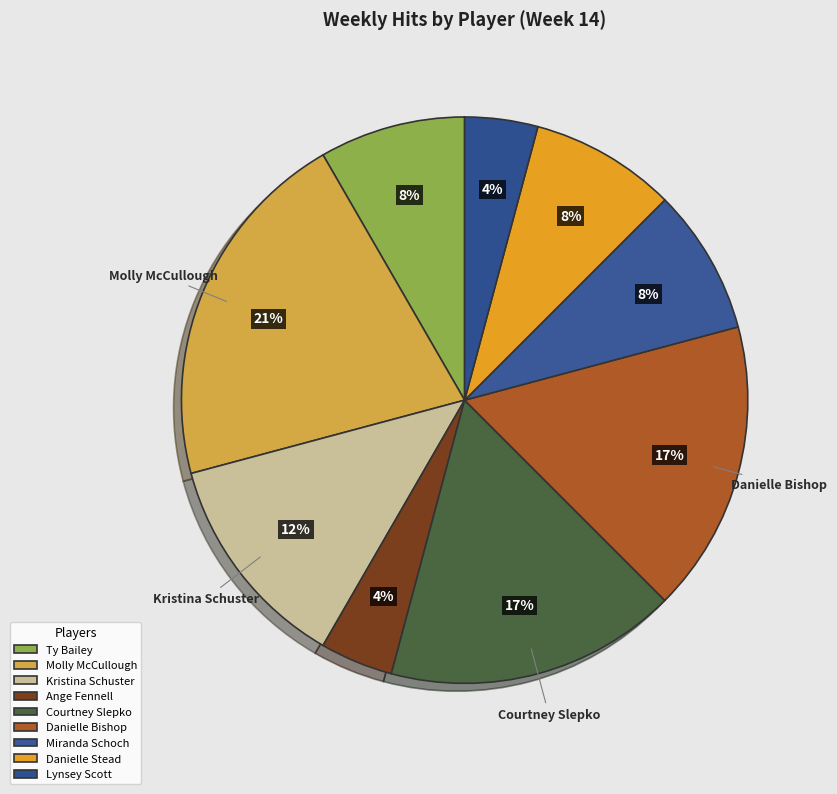

How many segments does this pie chart have?

9